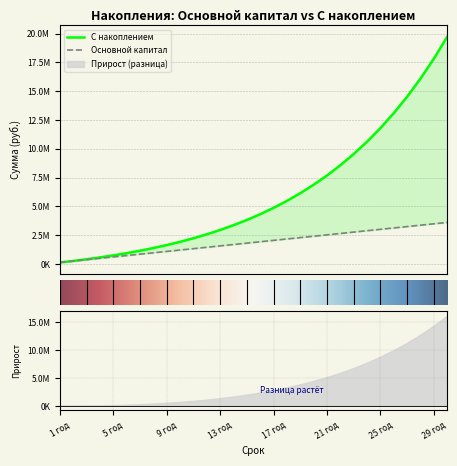

Reading left to right, extract all data points from this chart.

Основной капитал: 1 год=120000.0	2 год=240000.0	3 год=360000.0	4 год=480000.0	5 год=600000.0	6 год=720000.0	7 год=840000.0	8 год=960000.0	9 год=1080000.0	10 год=1200000.0	11 год=1320000.0	12 год=1440000.0	13 год=1560000.0	14 год=1680000.0	15 год=1800000.0	16 год=1920000.0	17 год=2040000.0	18 год=2160000.0	19 год=2280000.0	20 год=2400000.0	21 год=2520000.0	22 год=2640000.0	23 год=2760000.0	24 год=2880000.0	25 год=3000000.0	26 год=3120000.0	27 год=3240000.0	28 год=3360000.0	29 год=3480000.0	30 год=3600000.0
С накоплением: 1 год=120000.0	2 год=252000.0	3 год=397200.0	4 год=556920.0	5 год=732612.0	6 год=925873.2	7 год=1138460.5	8 год=1372306.6	9 год=1629537.2	10 год=1912491.0	11 год=2223740.0	12 год=2566114.1	13 год=2942725.5	14 год=3356998.0	15 год=3812697.8	16 год=4313967.6	17 год=4865364.3	18 год=5471900.8	19 год=6139090.9	20 год=6872999.9	21 год=7680299.9	22 год=8568329.9	23 год=9545162.9	24 год=10619679.2	25 год=11801647.1	26 год=13101811.8	27 год=14531993.0	28 год=16105192.3	29 год=17835711.6	30 год=19739282.7